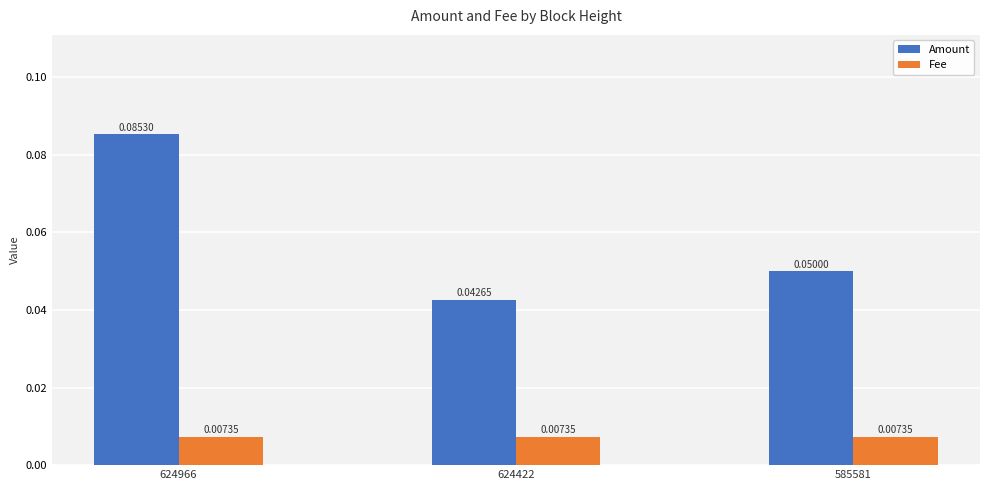

At 624966, list the series in order from smallest to largest.

Fee, Amount